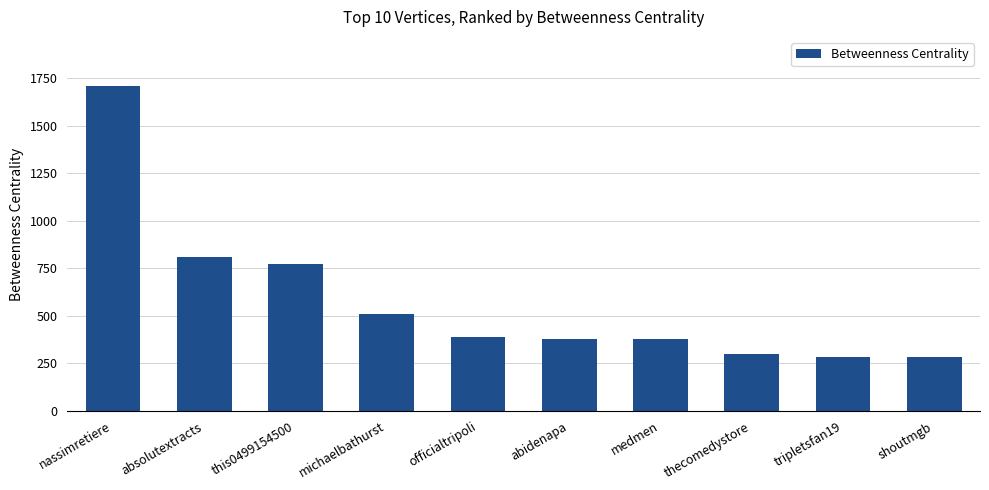

What value does the data have at michaelbathurst?

510.5